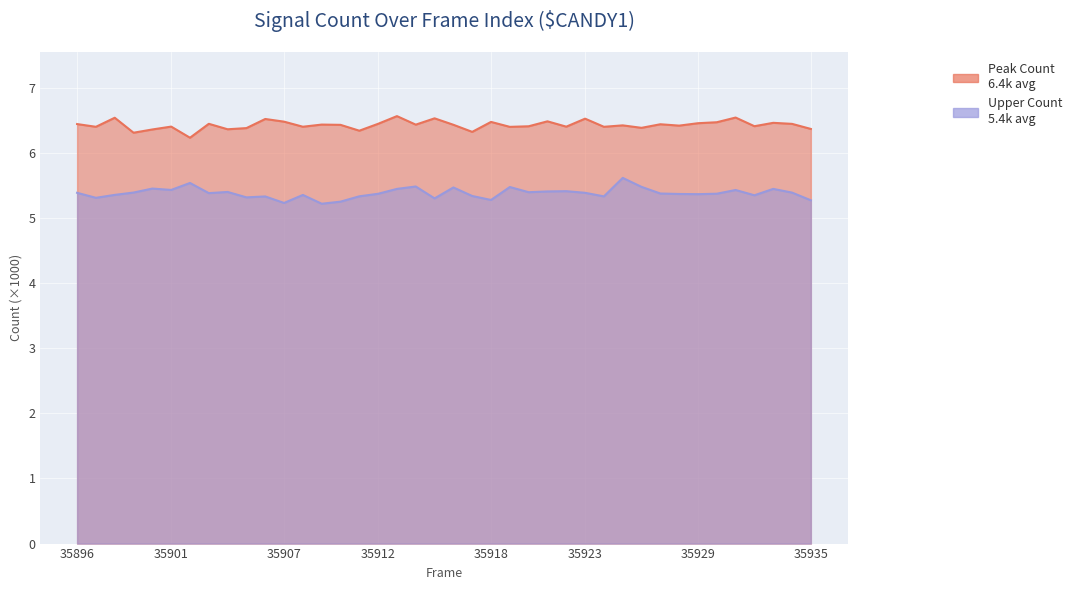

Where is Upper Count nearest to the value 5?

35909